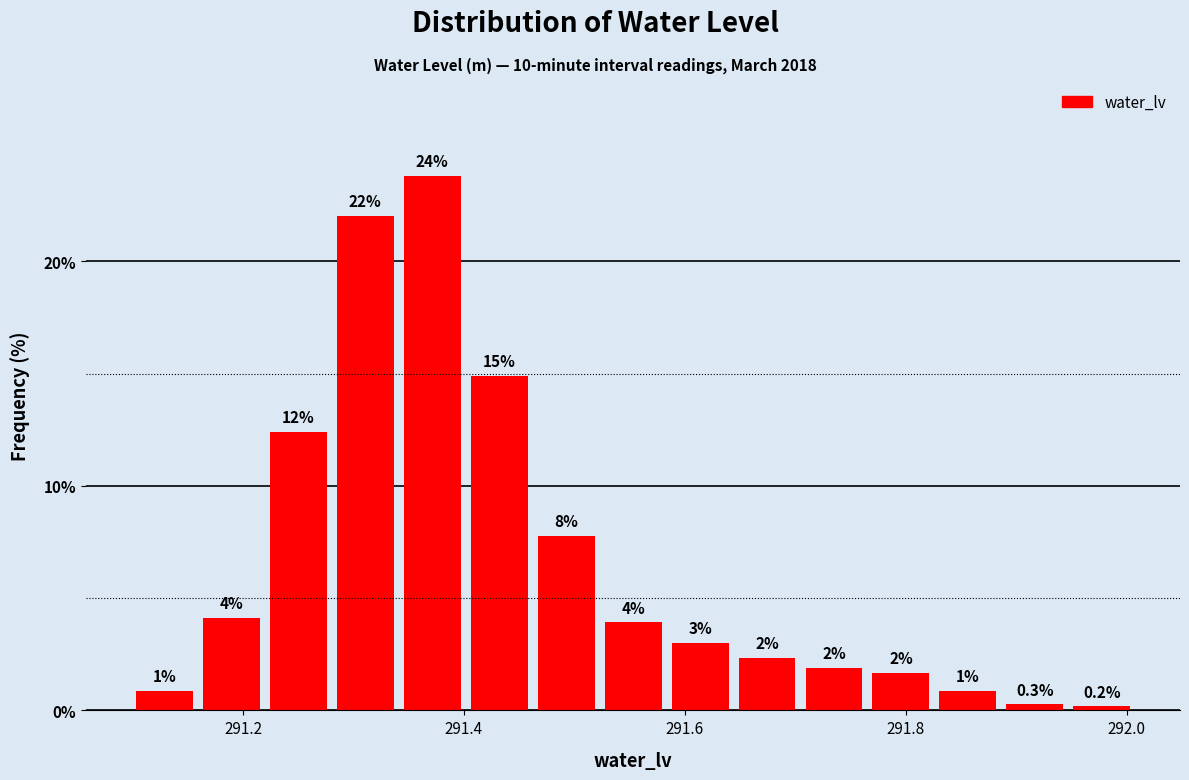

Read against the x-axis, roughly where is the centre of the tallest bar?

291.38